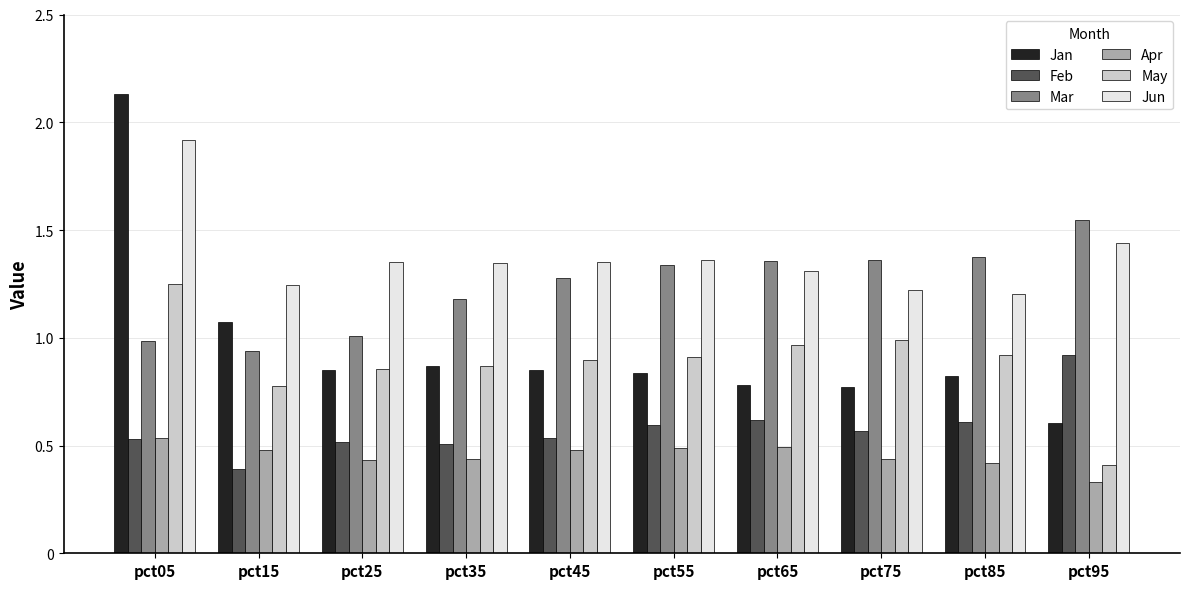

What is the sum of the Jun values at pct55 and pct85?

2.6